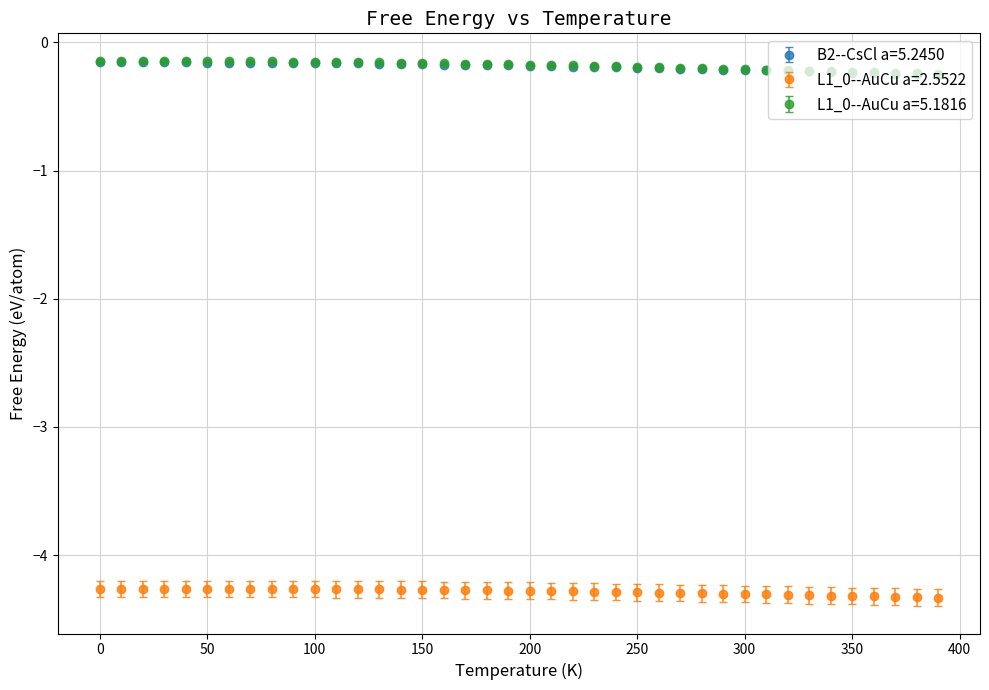

At how many categories does at least one series exceed -2?

40